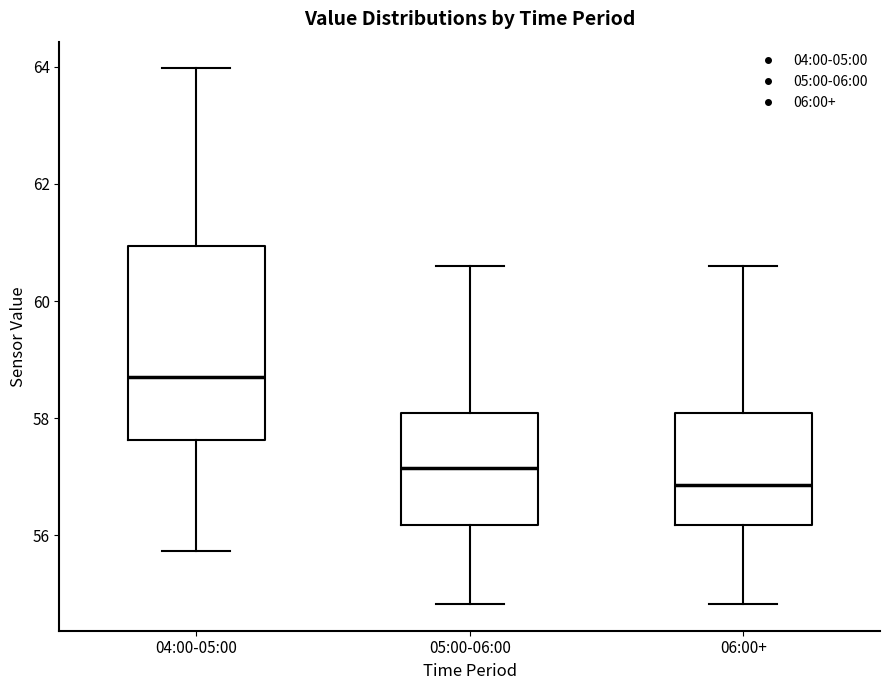

Reading left to right, transcribe this box plot: for each box, give where its median line is, the range the box spans, and where its two whiskers end, as read against the y-axis. The values are not printed on the chart, so give them approximately, as read against the axis.

04:00-05:00: median 58.8, box 57.6 to 61.0, whiskers 55.8 to 64.0
05:00-06:00: median 57.2, box 56.2 to 58.0, whiskers 54.8 to 60.6
06:00+: median 56.8, box 56.2 to 58.0, whiskers 54.8 to 60.6